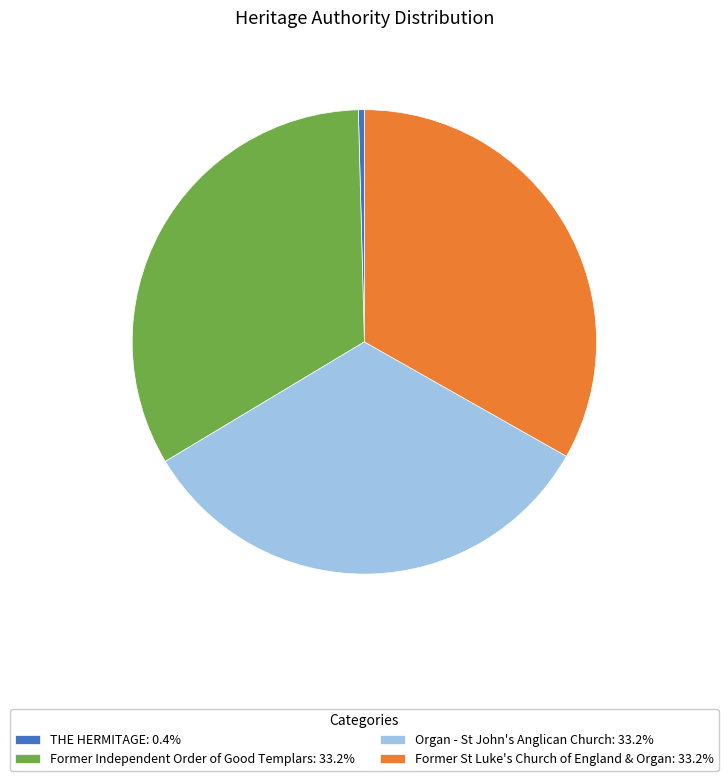

Is there a majority slice in this chart?

No